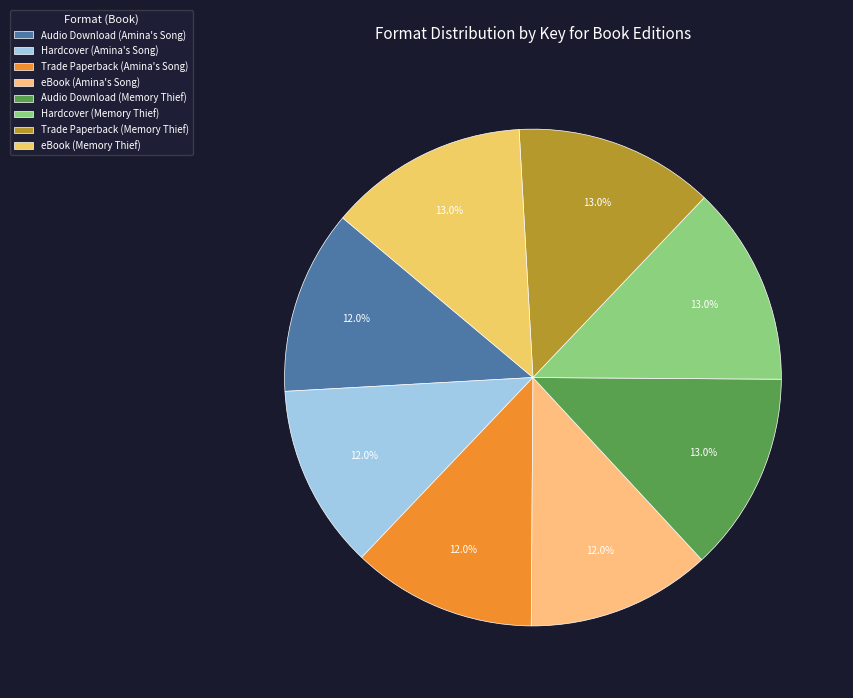

Is eBook (Memory Thief) the majority of the pie?

No